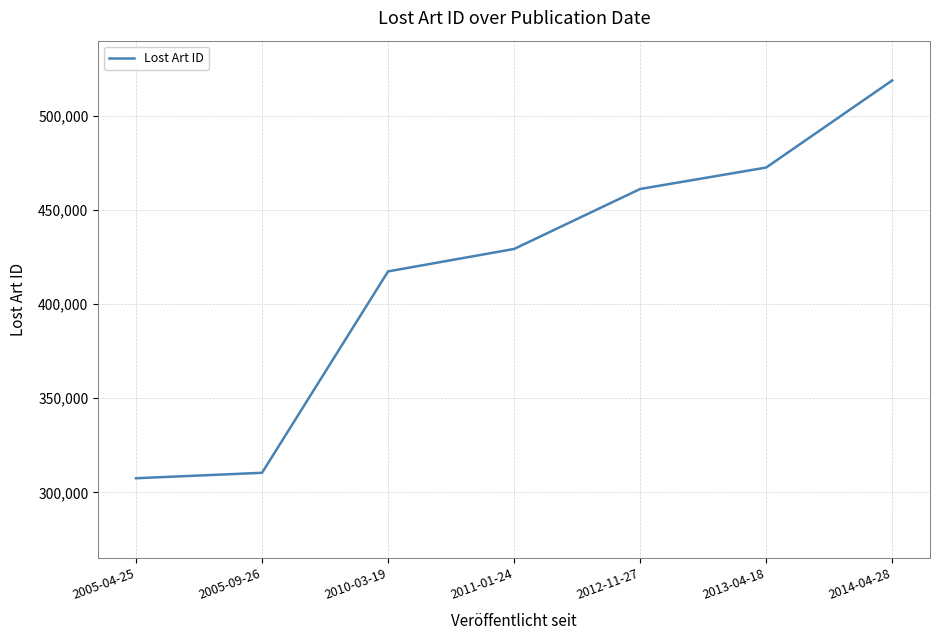

What is the change in value from 2013-04-18 to 2014-04-28?

+46225.0